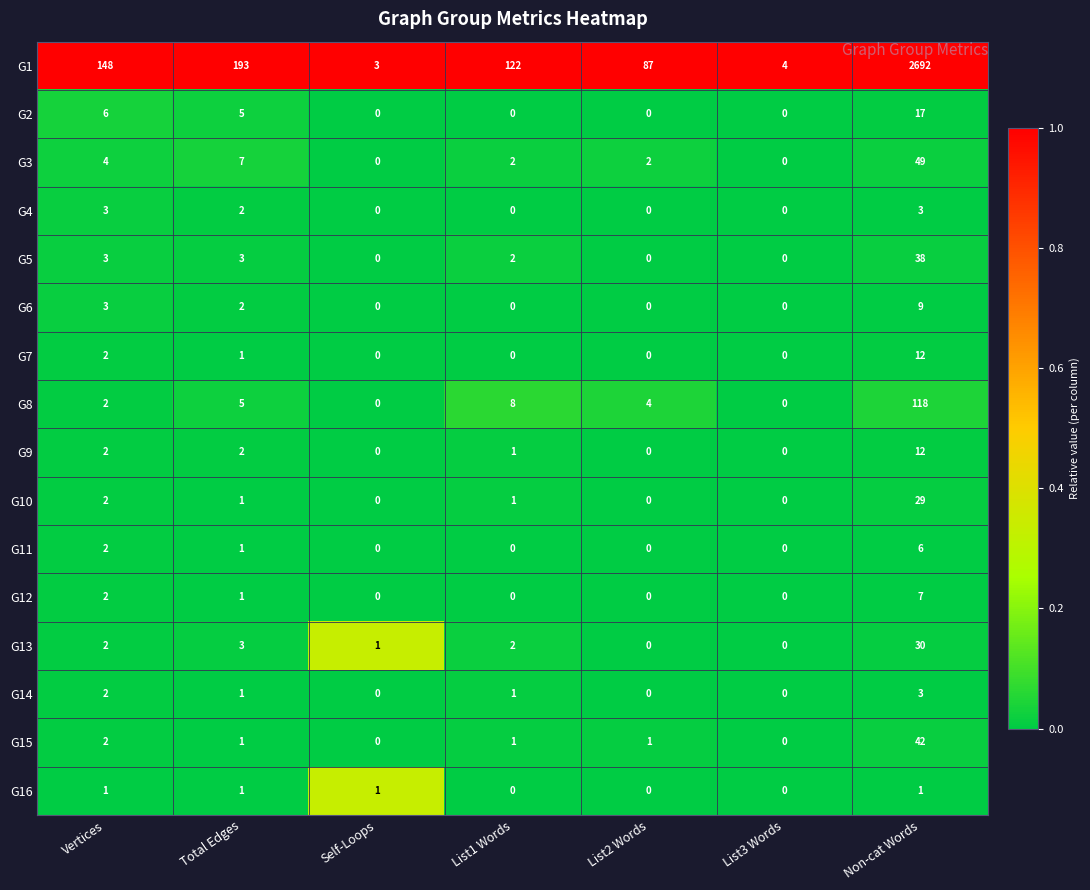

At which category does the chart reach its peak across all series?

Non-cat Words